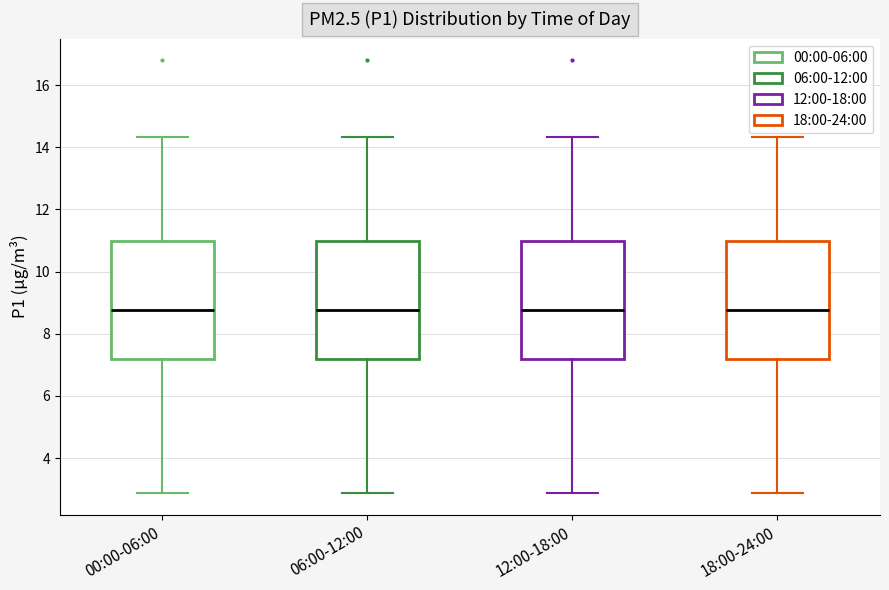

Reading left to right, read every box against the y-axis: the position of its median line, the range the box covers, and the ends of its whiskers. The values are not printed on the chart, so give them approximately, as read against the axis.

00:00-06:00: median 8.8, box 7.2 to 11.0, whiskers 2.8 to 14.4
06:00-12:00: median 8.8, box 7.2 to 11.0, whiskers 2.8 to 14.4
12:00-18:00: median 8.8, box 7.2 to 11.0, whiskers 2.8 to 14.4
18:00-24:00: median 8.8, box 7.2 to 11.0, whiskers 2.8 to 14.4